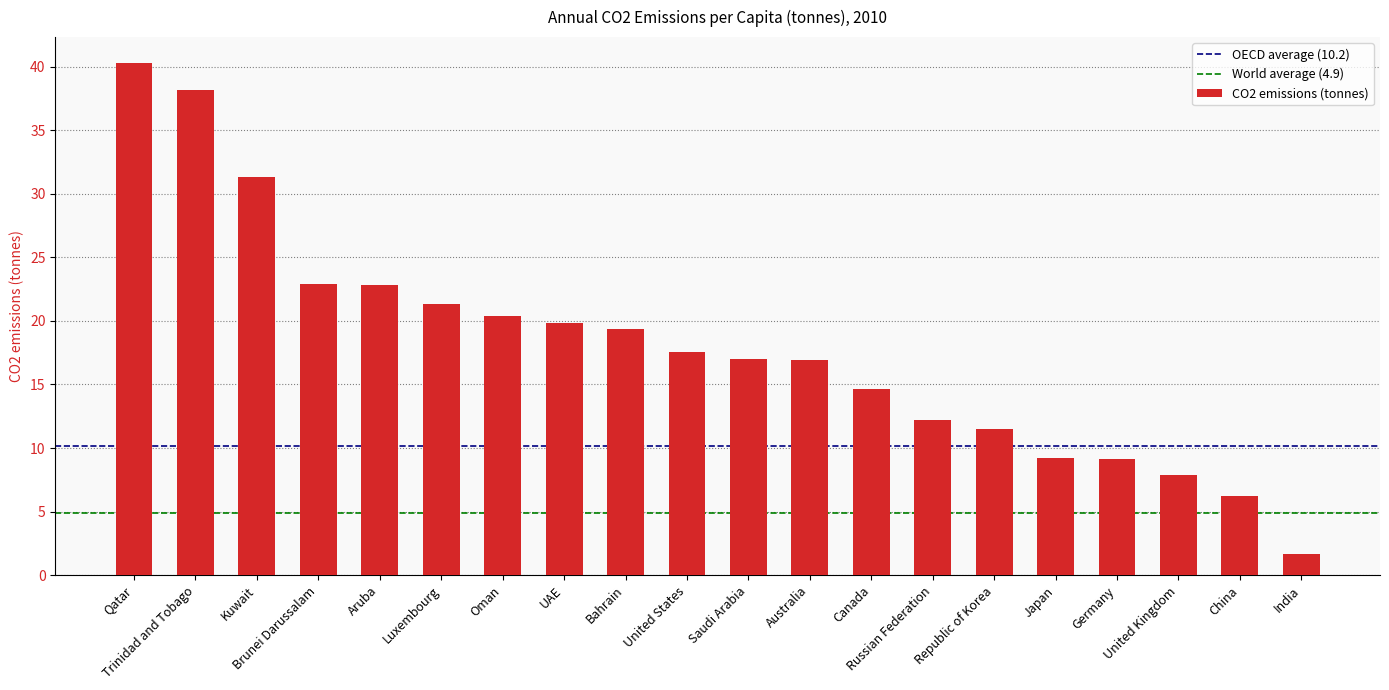

What is the label of the 20th bar from the right?

Qatar